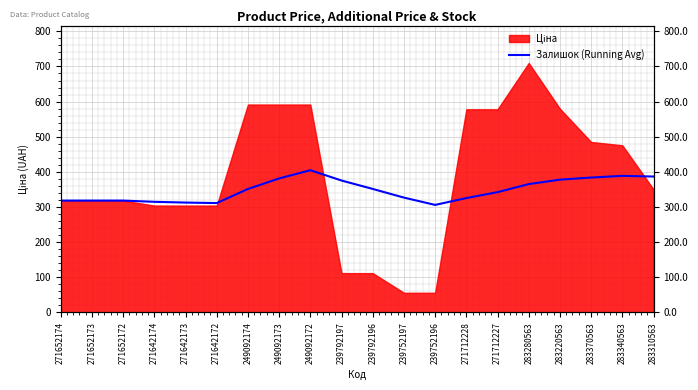

Reading left to right, what are all the values shown in this chart?

318.3	318.3	318.3	314.8	312.6	311.2	351.3	381.3	404.7	375.4	351.4	326.8	306.0	325.4	342.3	365.2	377.9	383.8	388.6	386.7